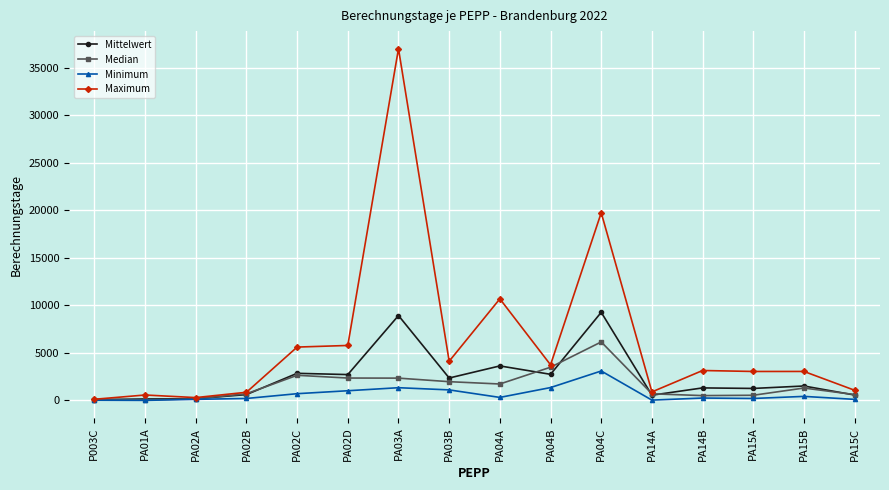

How many values in the Median series are below 1301?

8